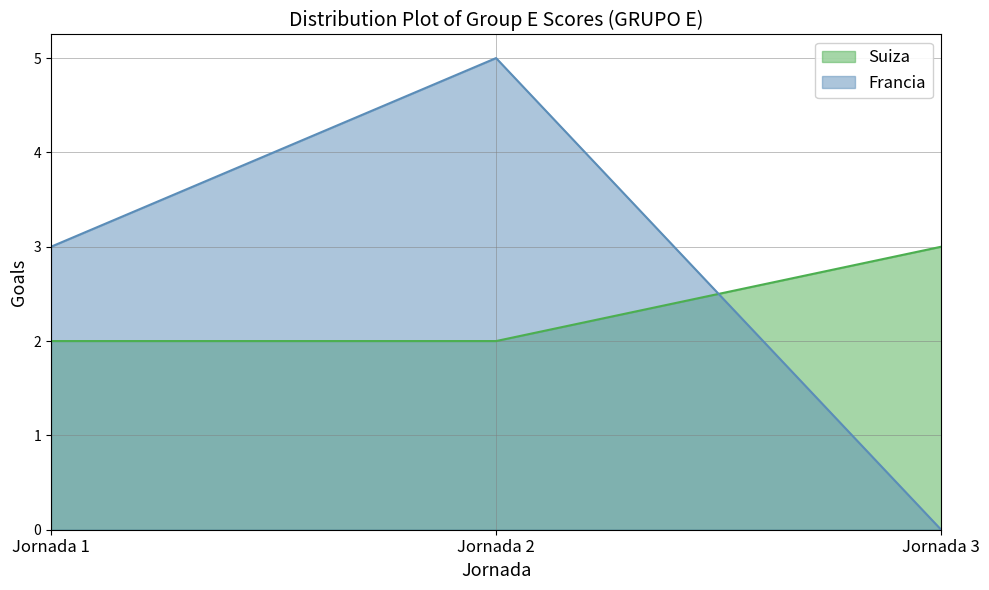

List the labels in order of Francia value, smallest first.

Jornada 3, Jornada 1, Jornada 2